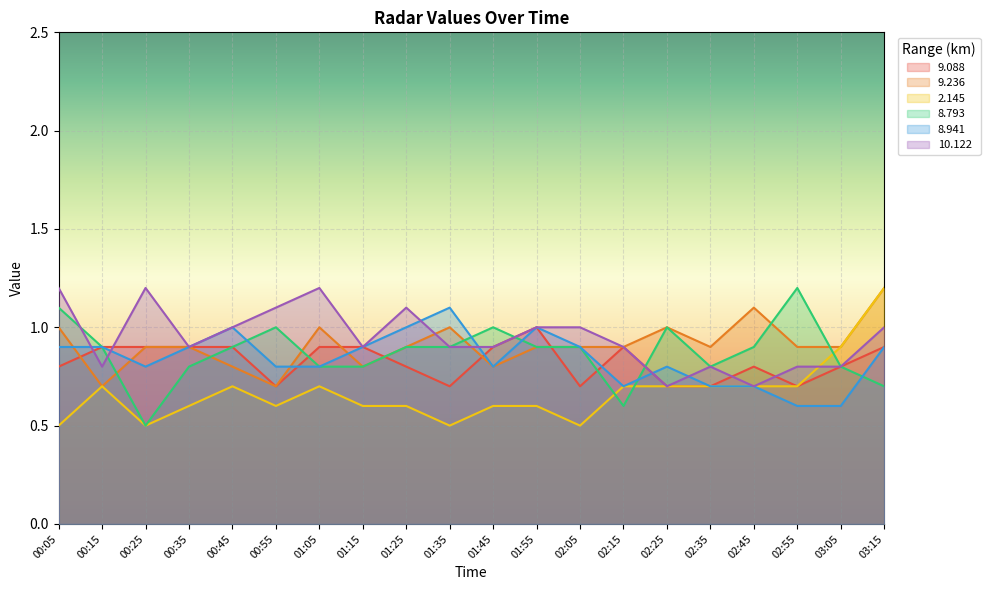

What is the difference between the maximum and second lowest values in the 9.236 series?

0.5